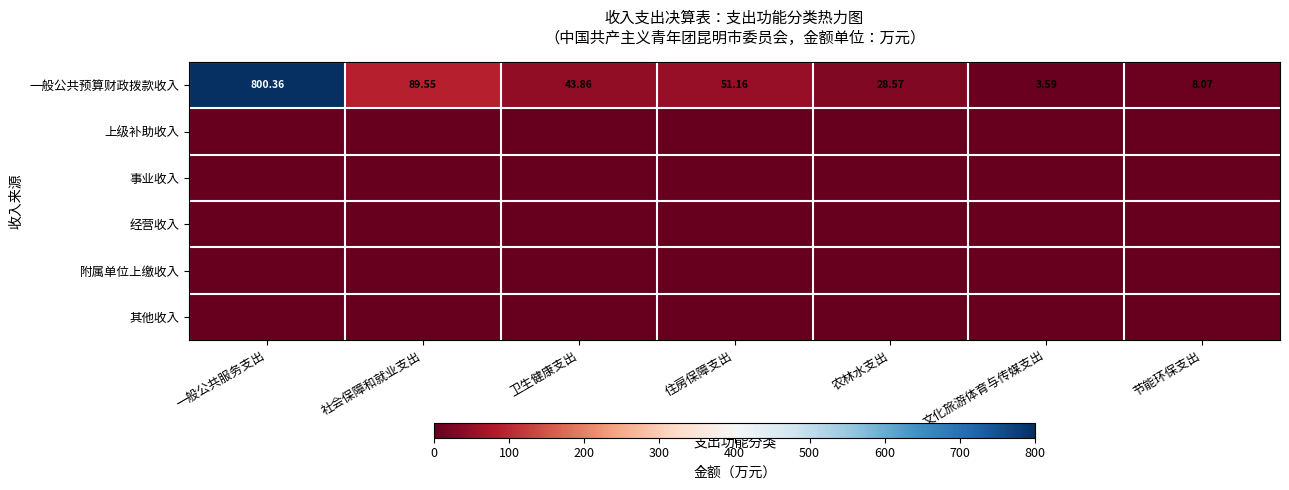

At which category is the sum across all series the highest?

一般公共服务支出